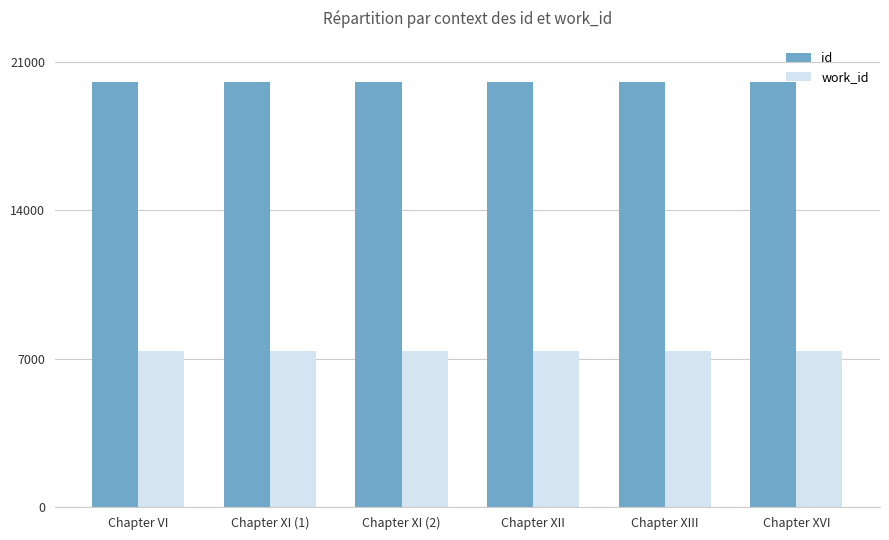

The value of id at Chapter XIII is 20044. True or false?

True